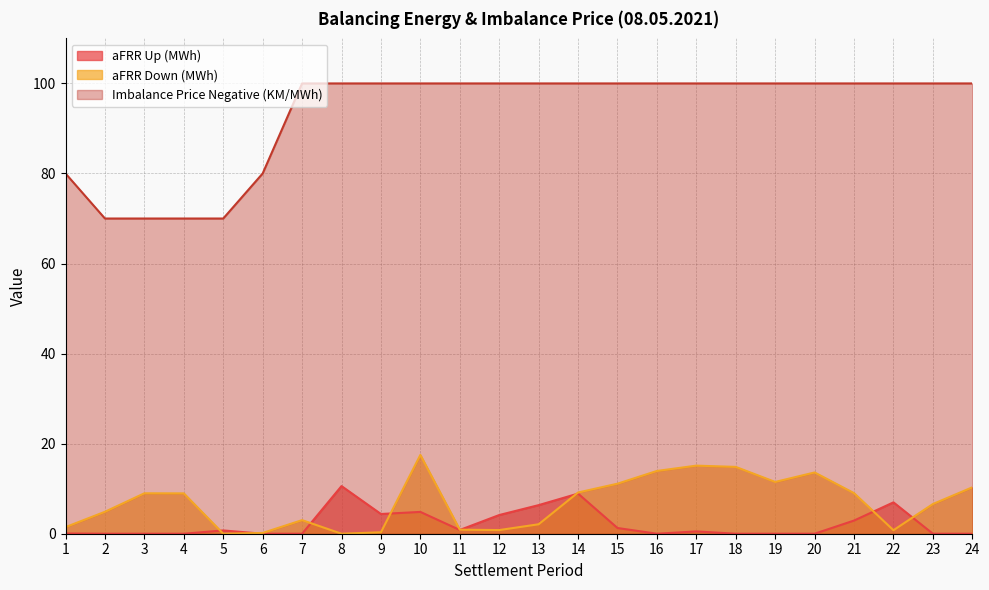

Which series has the largest total across all categories?

Imbalance Price Negative (KM/MWh)